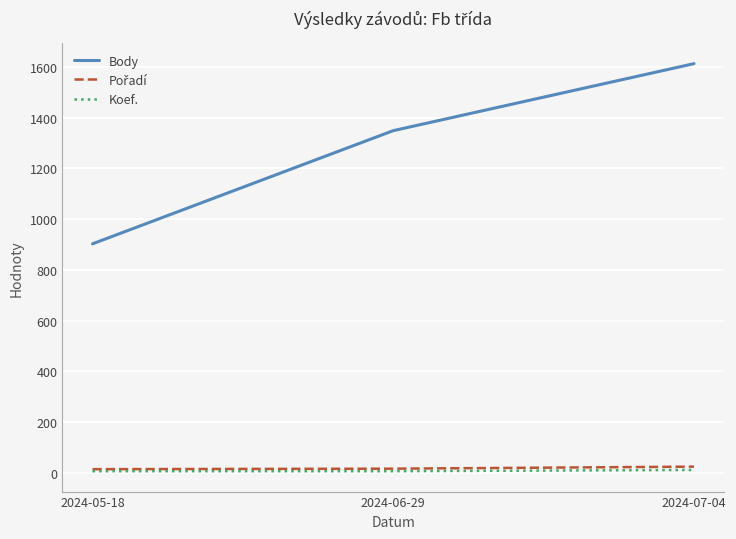

What is the greatest value displayed?

1613